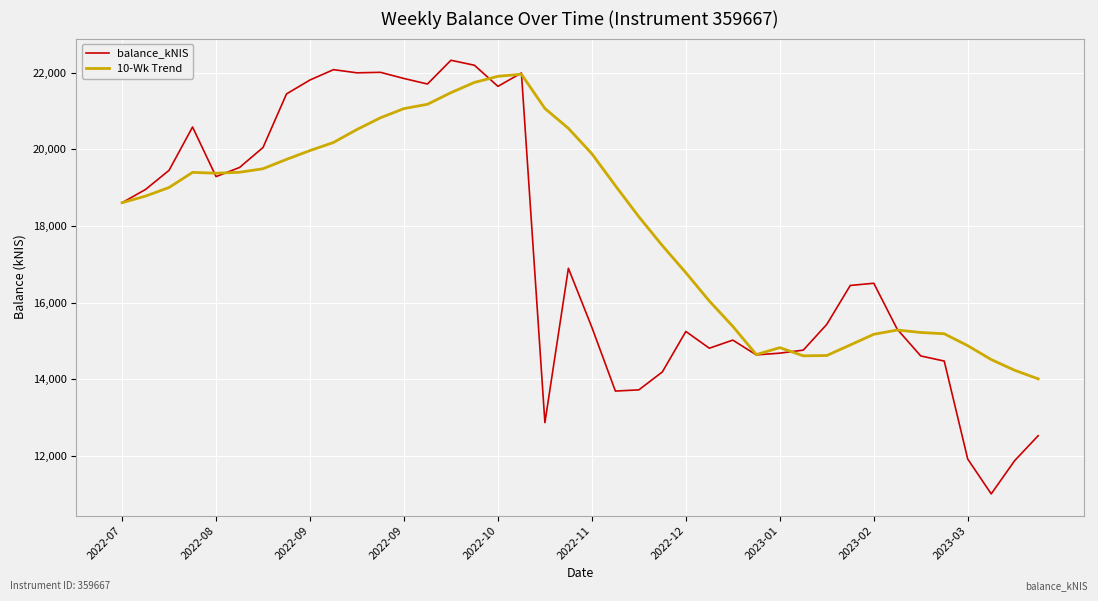

Which series has the widest spread of values?

balance_kNIS